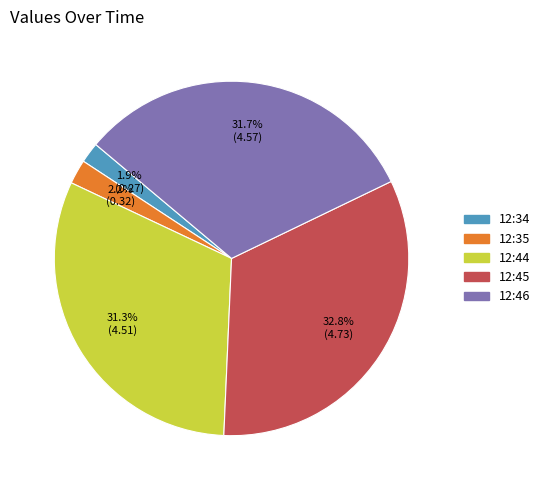

What is the largest slice in the pie chart?

12:45